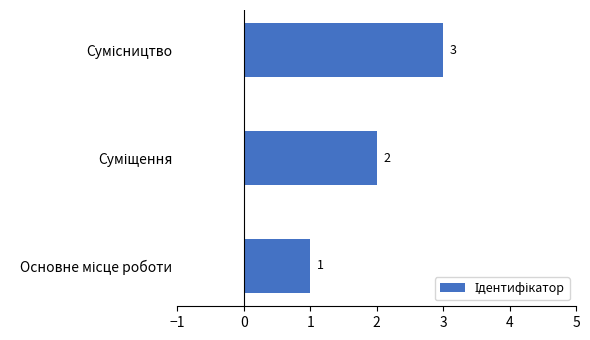

Are the bars horizontal?

Yes